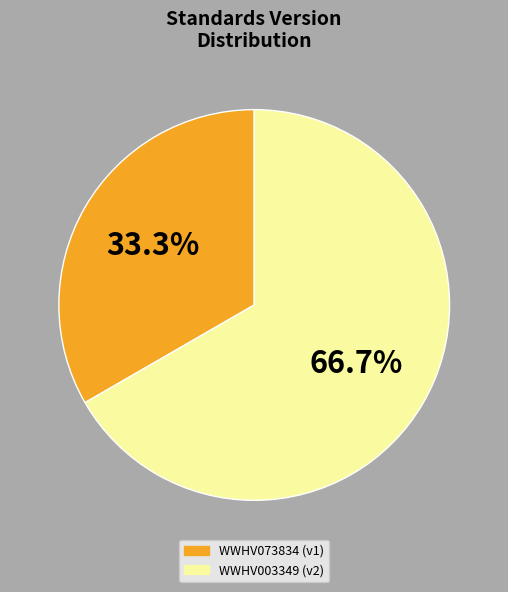

To the nearest percent, what is the average slice percentage?

50%